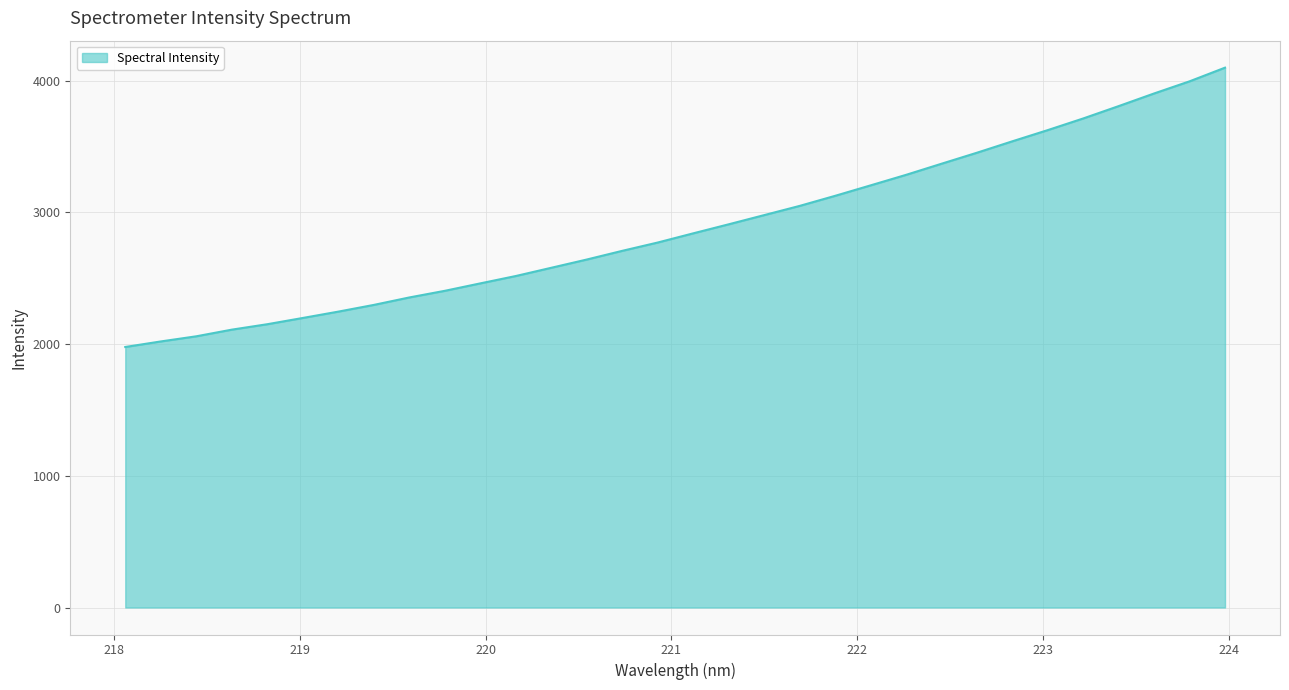

What is the maximum value shown in the chart?

4098.9